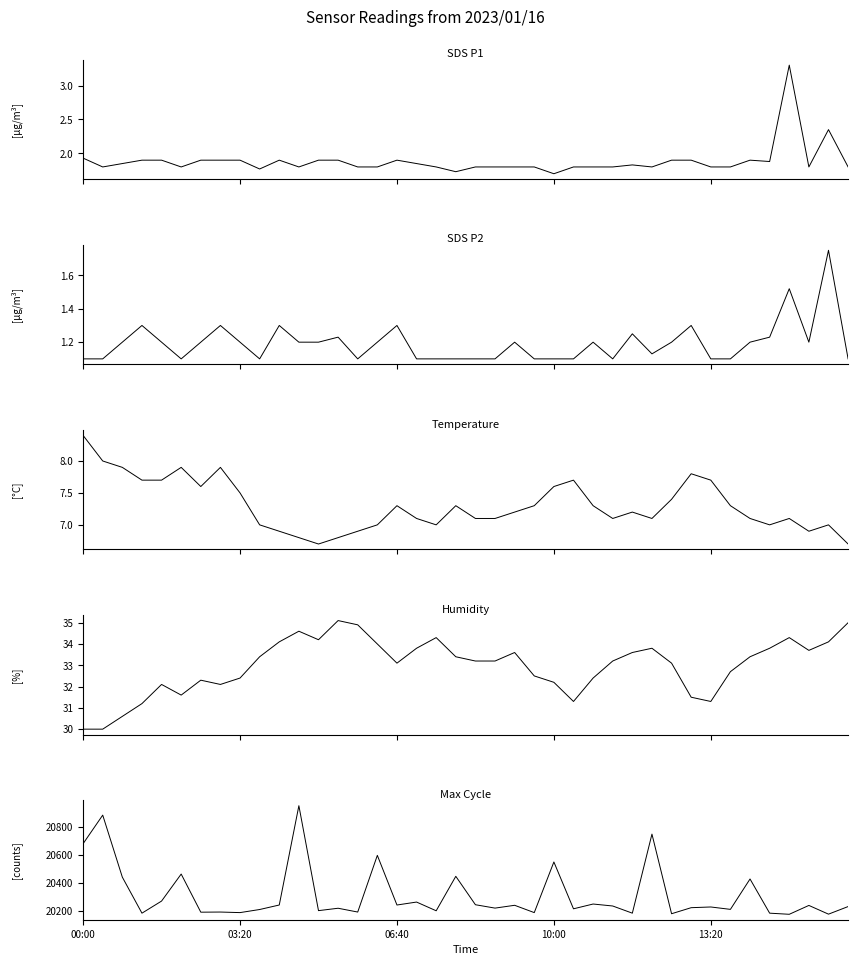

True or false: SDS_P2 and Temp cross at least once.

False